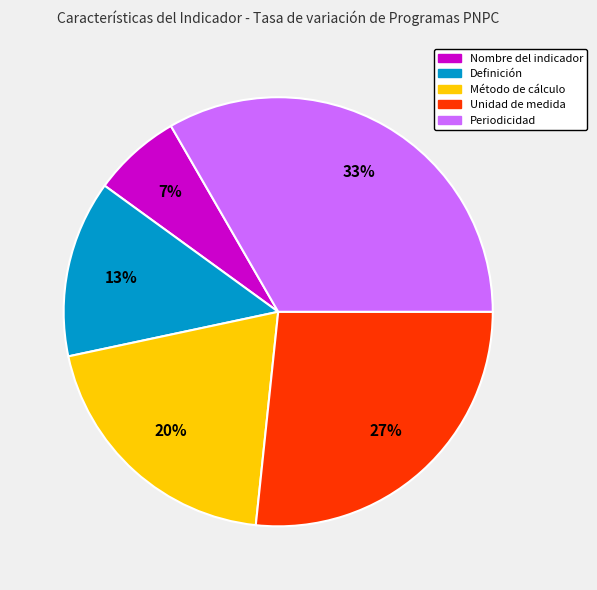

To the nearest percent, what is the average slice percentage?

20%